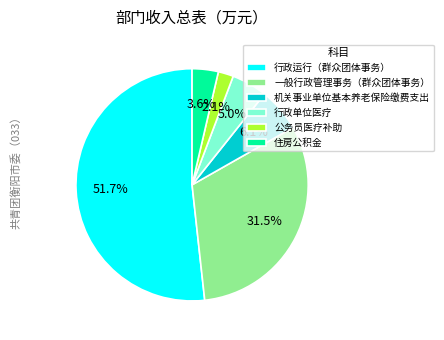

Is the sum of 住房公积金 and 机关事业单位基本养老保险缴费支出 greater than half?

No